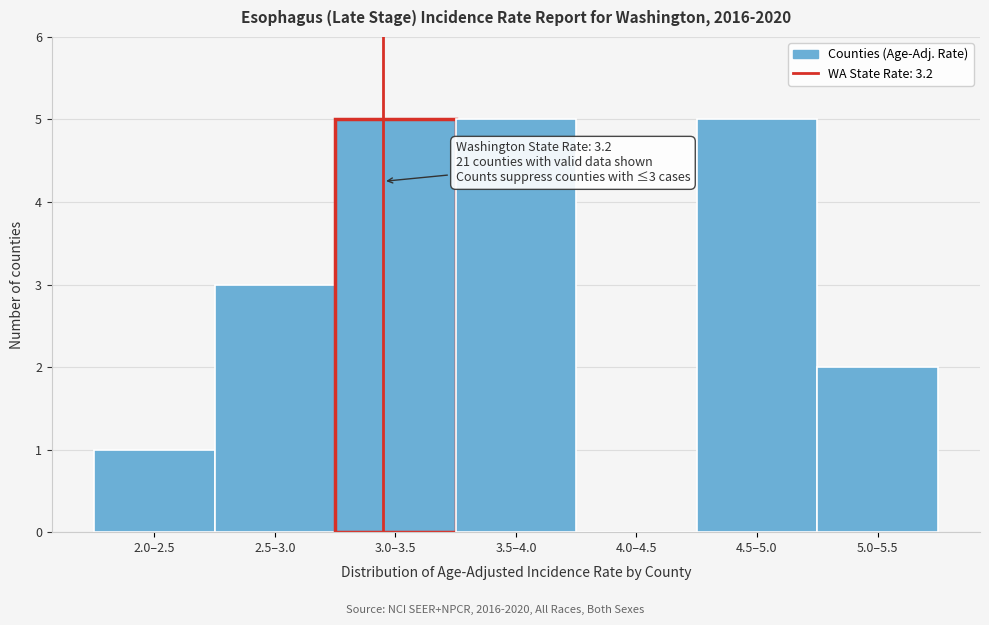

Reading left to right, transcribe all the data shown in this chart.

2.0–2.5=1	2.5–3.0=3	3.0–3.5=5	3.5–4.0=5	4.0–4.5=0	4.5–5.0=5	5.0–5.5=2